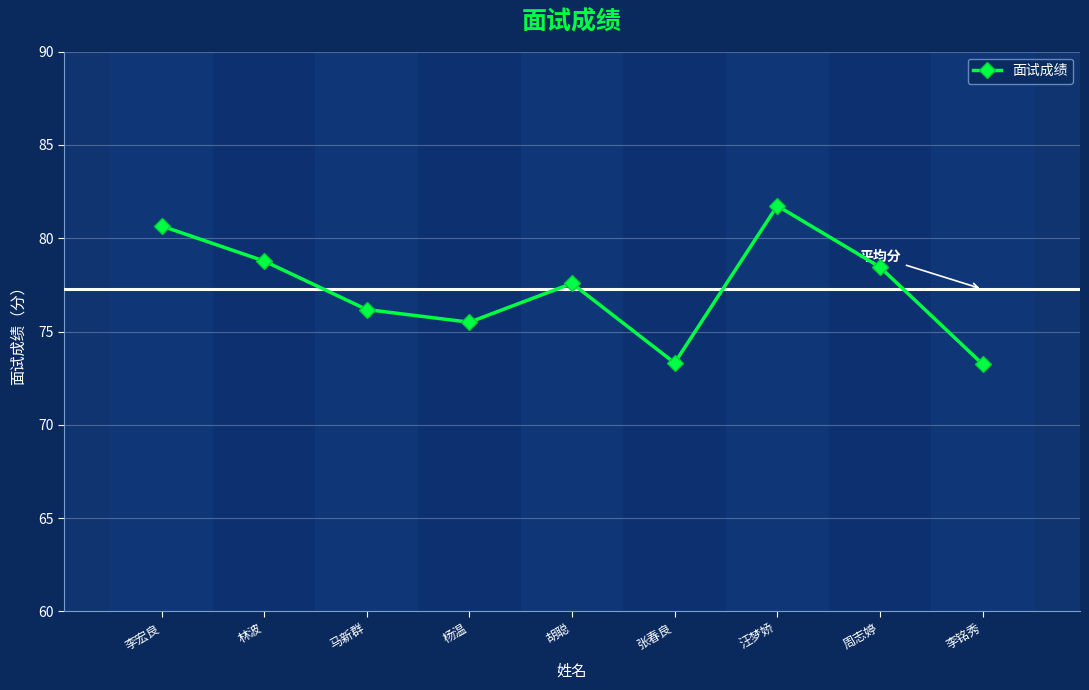

Is this an area chart (filled region under the line)?

No